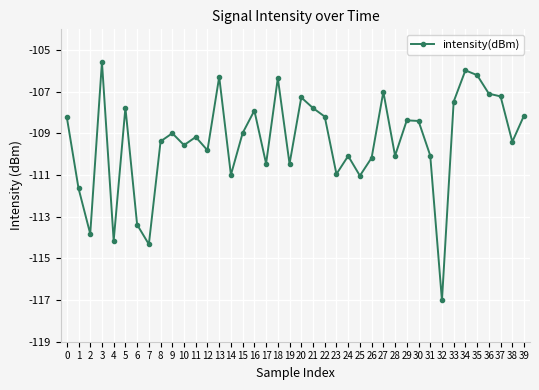

What is the smallest value displayed?

-117.0